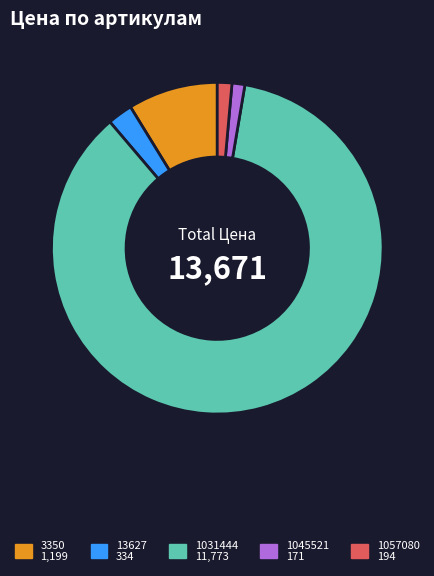

Approximately how many times larger is the value at 1057080 compared to 1045521?

1.1